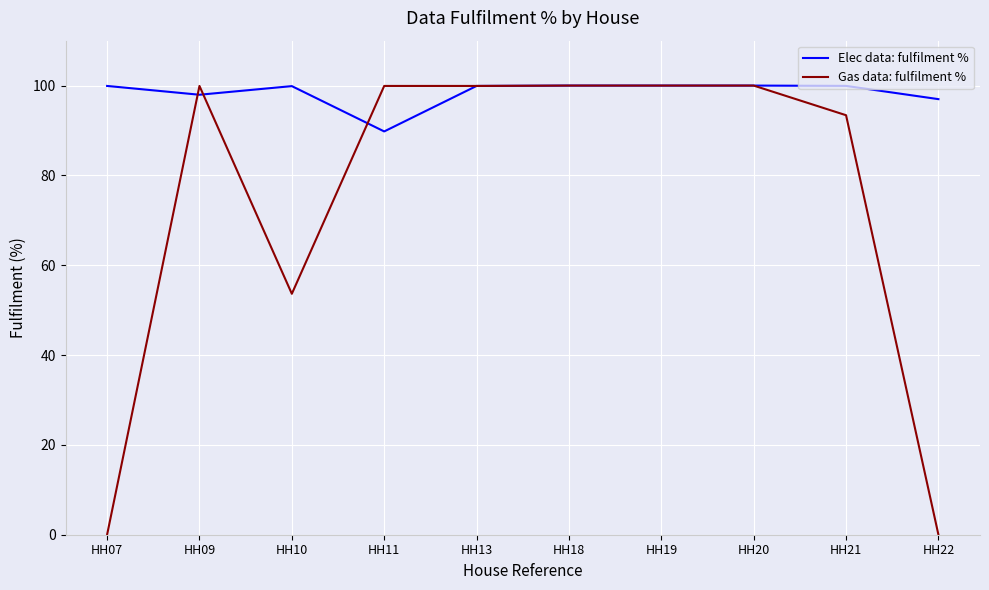

The Gas data: fulfilment % series shows 42.4 at HH11. True or false?

False